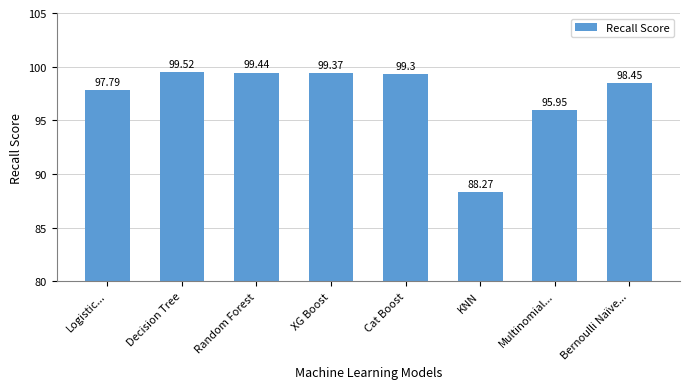

Reading left to right, extract all data points from this chart.

97.8	99.5	99.4	99.4	99.3	88.3	96.0	98.5